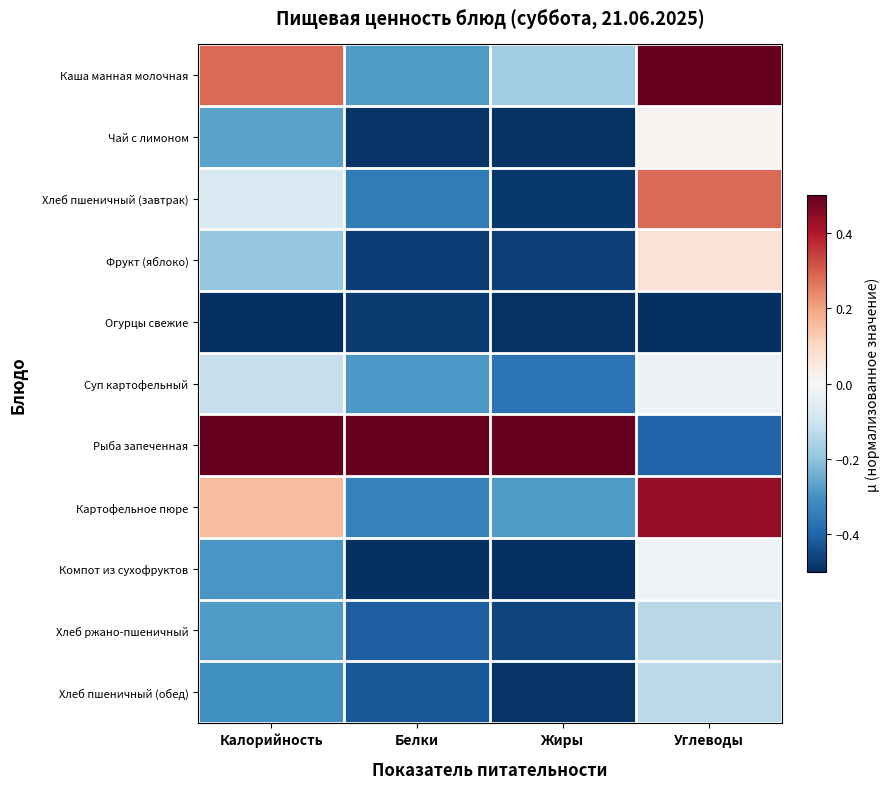

Reading left to right, transcribe all the data shown in this chart.

Каша манная молочная: Калорийность=0.3	Белки=-0.3	Жиры=-0.2	Углеводы=0.5
Чай с лимоном: Калорийность=-0.3	Белки=-0.5	Жиры=-0.5	Углеводы=0.0
Хлеб пшеничный (завтрак): Калорийность=-0.1	Белки=-0.3	Жиры=-0.5	Углеводы=0.3
Фрукт (яблоко): Калорийность=-0.2	Белки=-0.5	Жиры=-0.5	Углеводы=0.1
Огурцы свежие: Калорийность=-0.5	Белки=-0.5	Жиры=-0.5	Углеводы=-0.5
Суп картофельный: Калорийность=-0.1	Белки=-0.3	Жиры=-0.4	Углеводы=-0.0
Рыба запеченная: Калорийность=0.5	Белки=0.5	Жиры=0.5	Углеводы=-0.4
Картофельное пюре: Калорийность=0.2	Белки=-0.3	Жиры=-0.3	Углеводы=0.4
Компот из сухофруктов: Калорийность=-0.3	Белки=-0.5	Жиры=-0.5	Углеводы=-0.0
Хлеб ржано-пшеничный: Калорийность=-0.3	Белки=-0.4	Жиры=-0.5	Углеводы=-0.1
Хлеб пшеничный (обед): Калорийность=-0.3	Белки=-0.4	Жиры=-0.5	Углеводы=-0.1